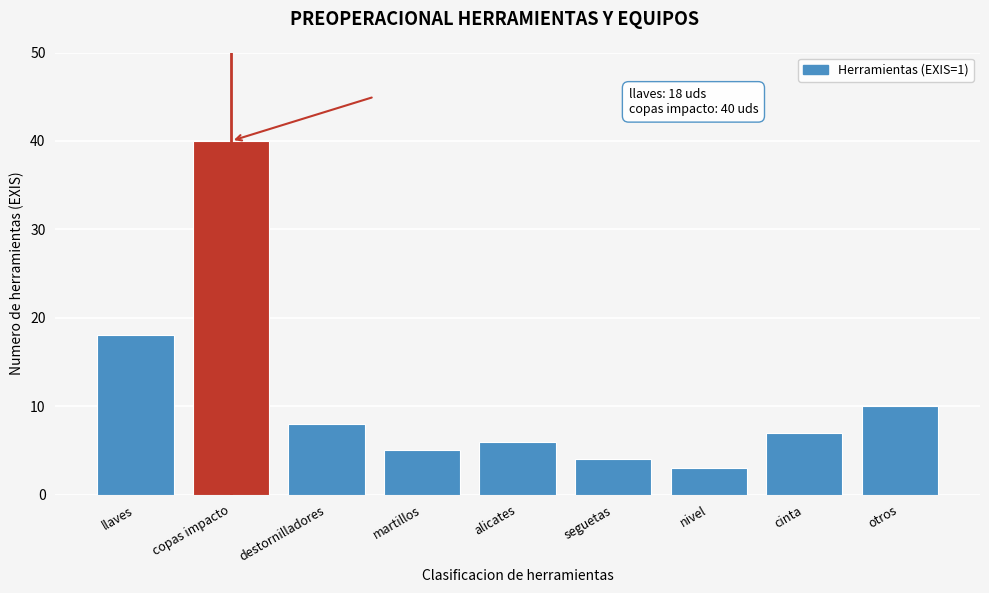

Reading left to right, what are all the values shown in this chart?

llaves=18	copas impacto=40	destornilladores=8	martillos=5	alicates=6	seguetas=4	nivel=3	cinta=7	otros=10